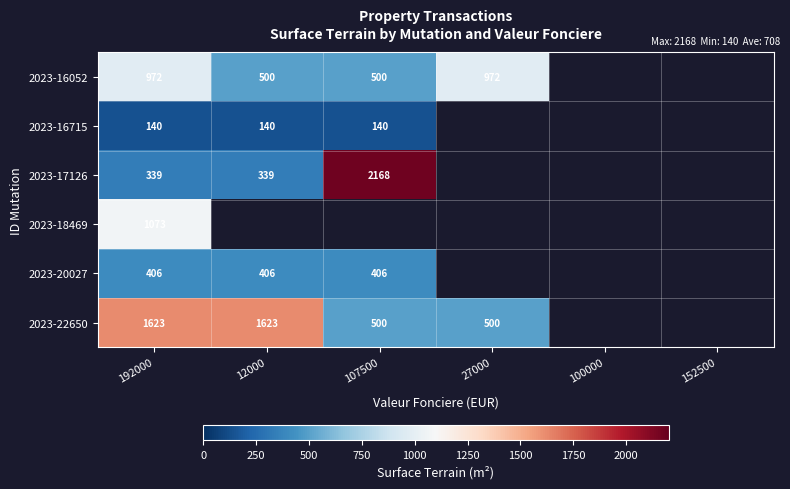

Which category has the highest value across all series?

107500